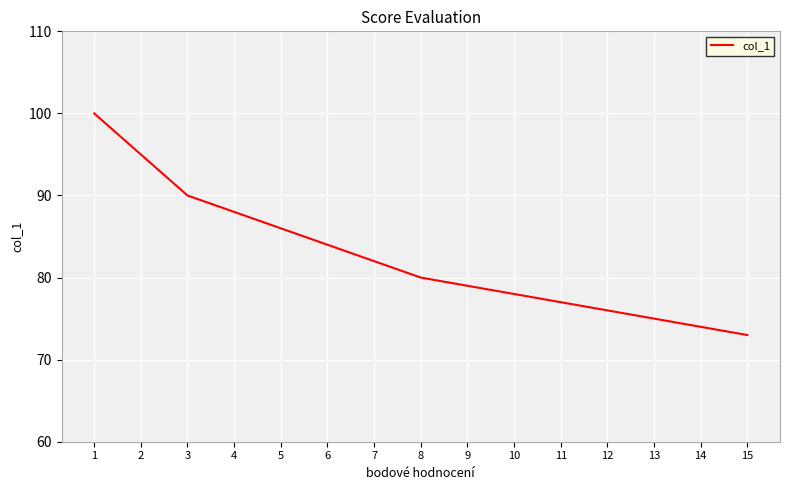

Read the value at 9, to the nearest 5.

80